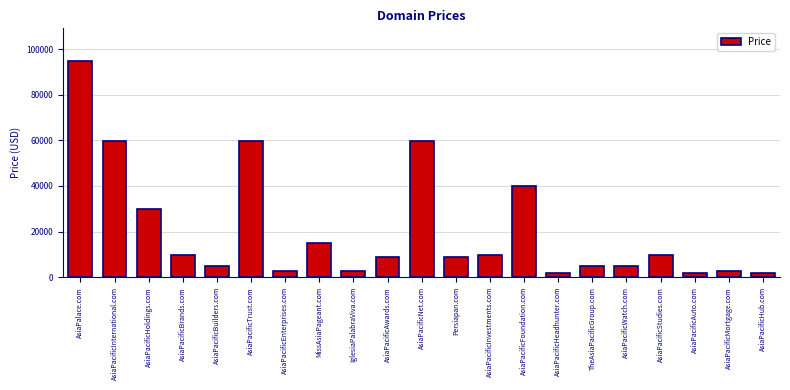

How many categories are shown in the chart?

21